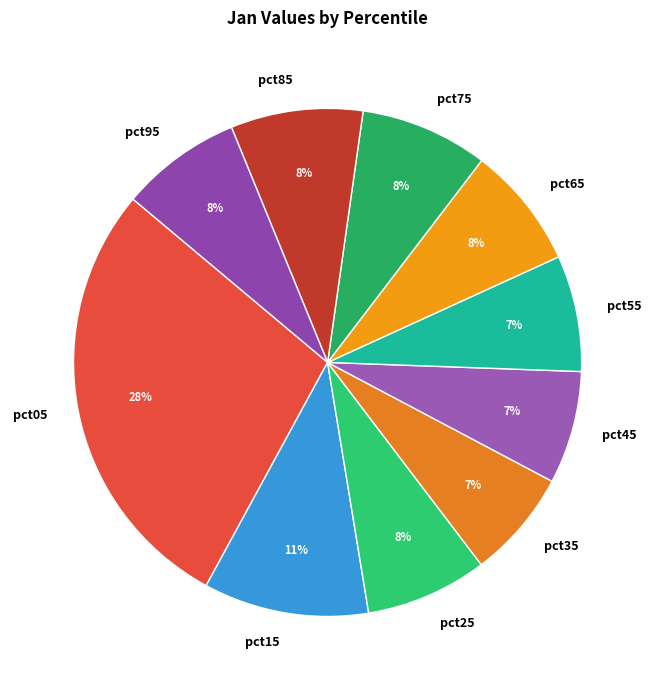

Which slice is the largest?

pct05